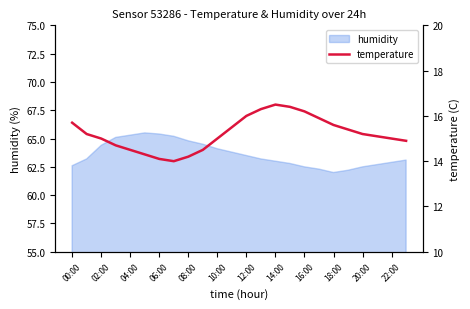

What is the lowest value of the humidity series?

62.0